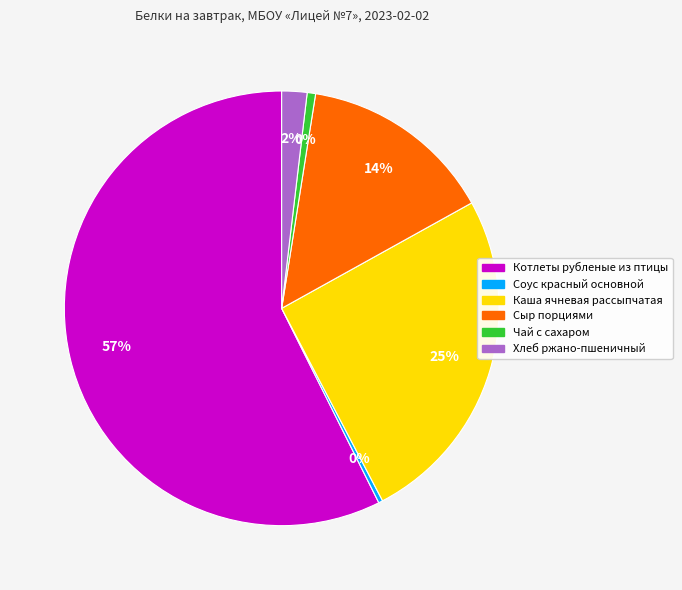

How many segments does this pie chart have?

6